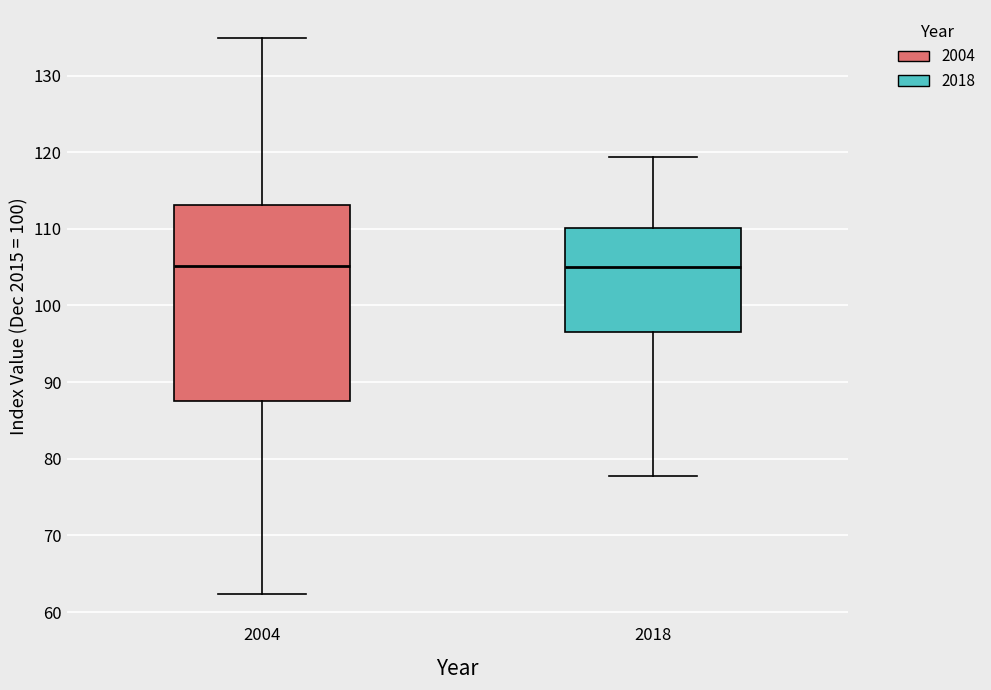

Reading left to right, transcribe this box plot: for each box, give where its median line is, the range the box spans, and where its two whiskers end, as read against the y-axis. The values are not printed on the chart, so give them approximately, as read against the axis.

2004: median 105, box 88 to 113, whiskers 62 to 135
2018: median 105, box 97 to 110, whiskers 78 to 119